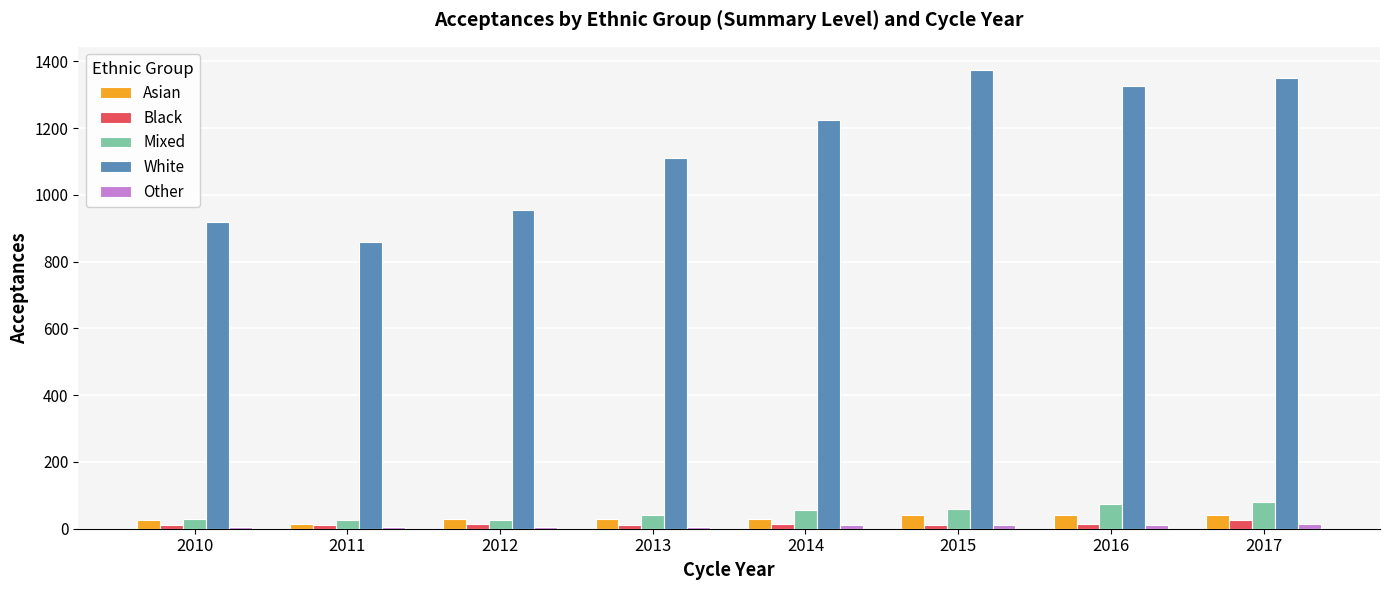

Are the bars horizontal?

No